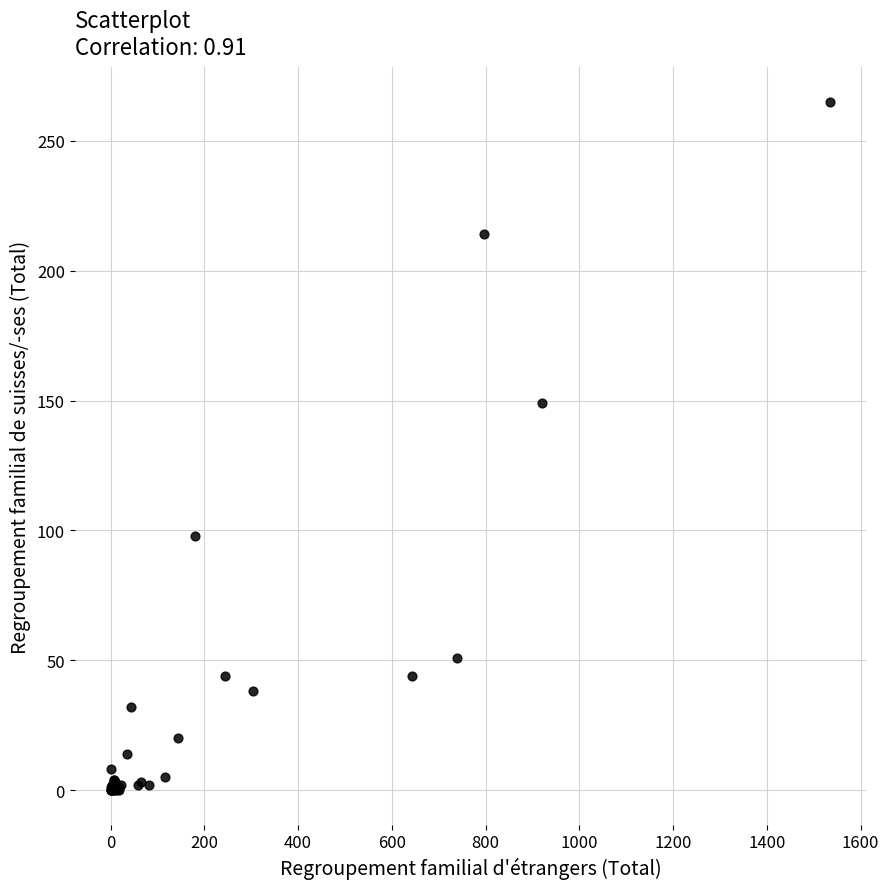

What Y value in the scatter plot is closest to 132?

149